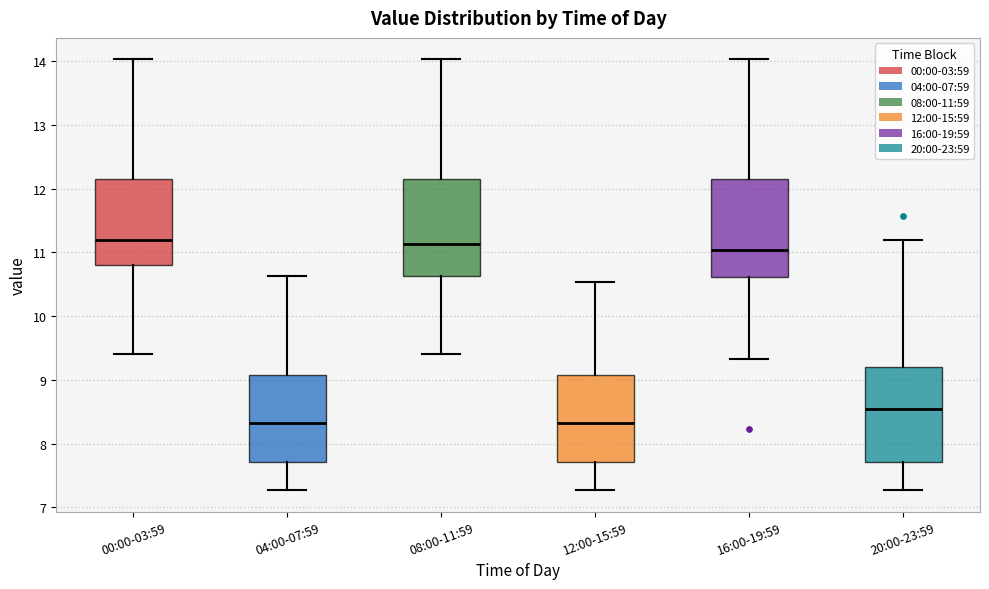

Where is the lower edge of the box for 00:00-03:59 on the y-axis? The values are not printed on the chart, so give them approximately, as read against the axis.

10.8